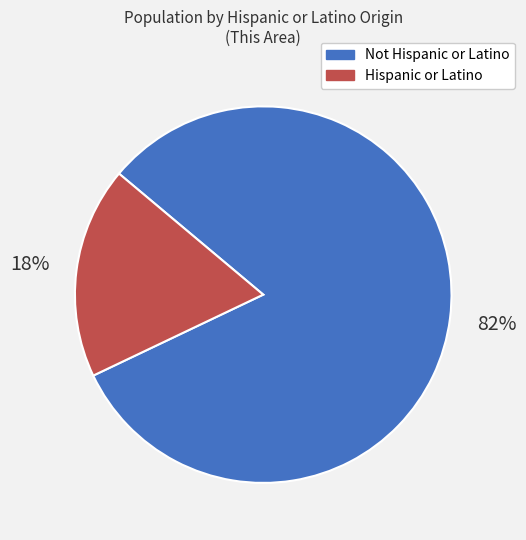

To the nearest percent, what portion does Not Hispanic or Latino represent?

82%